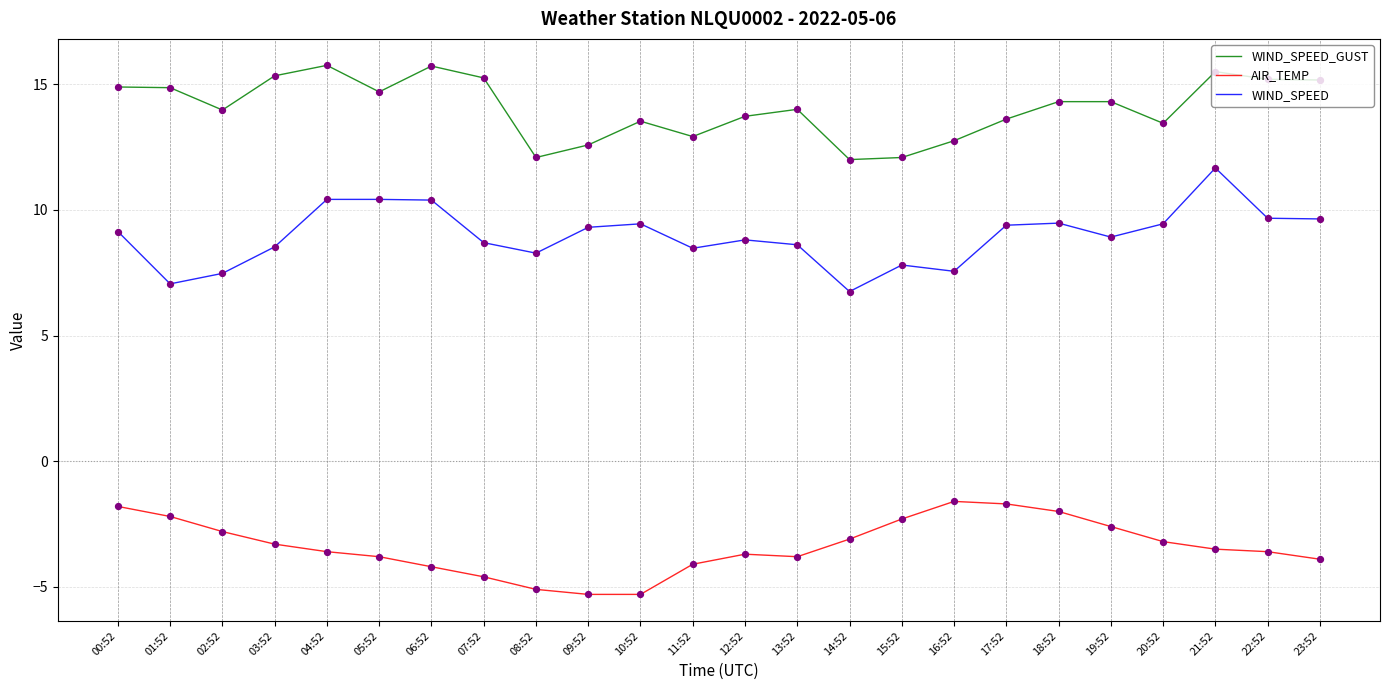

Which series has the largest total across all categories?

WIND_SPEED_GUST